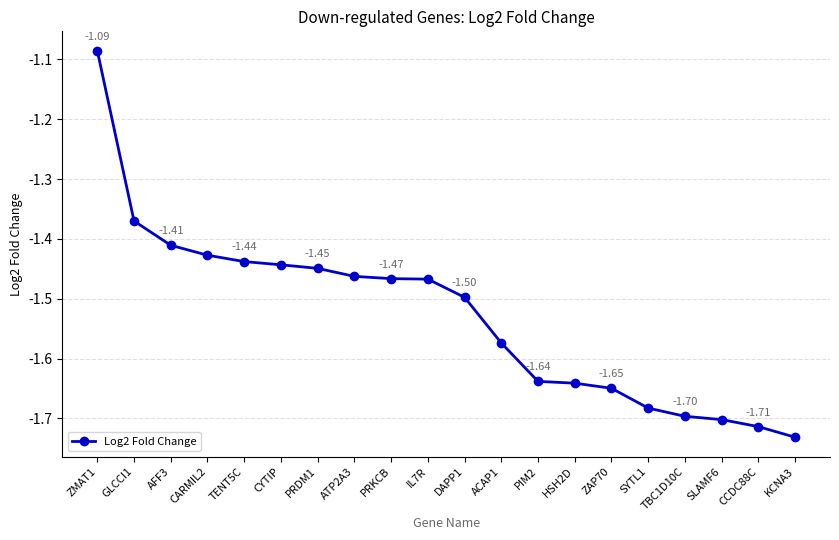

What is the sum of the values at GLCCI1 and TBC1D10C?

-3.1